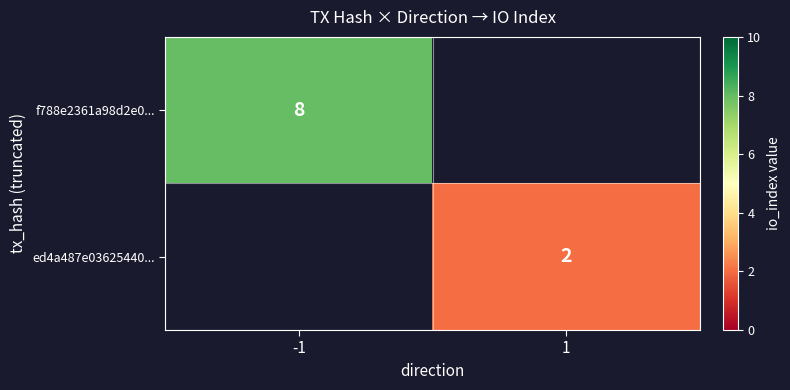

At how many categories does at least one series exceed 7?

1